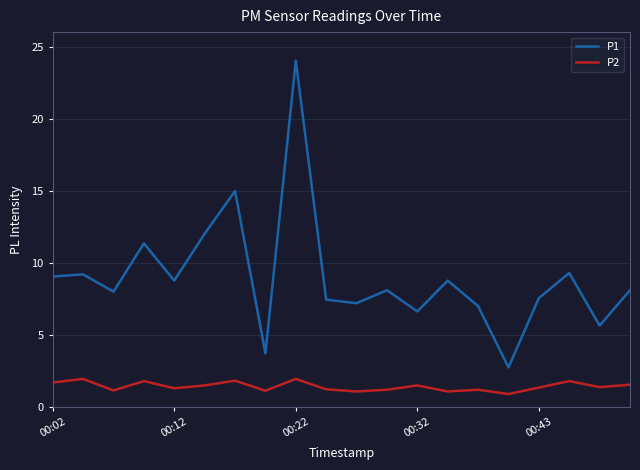

Which series has the largest total across all categories?

P1